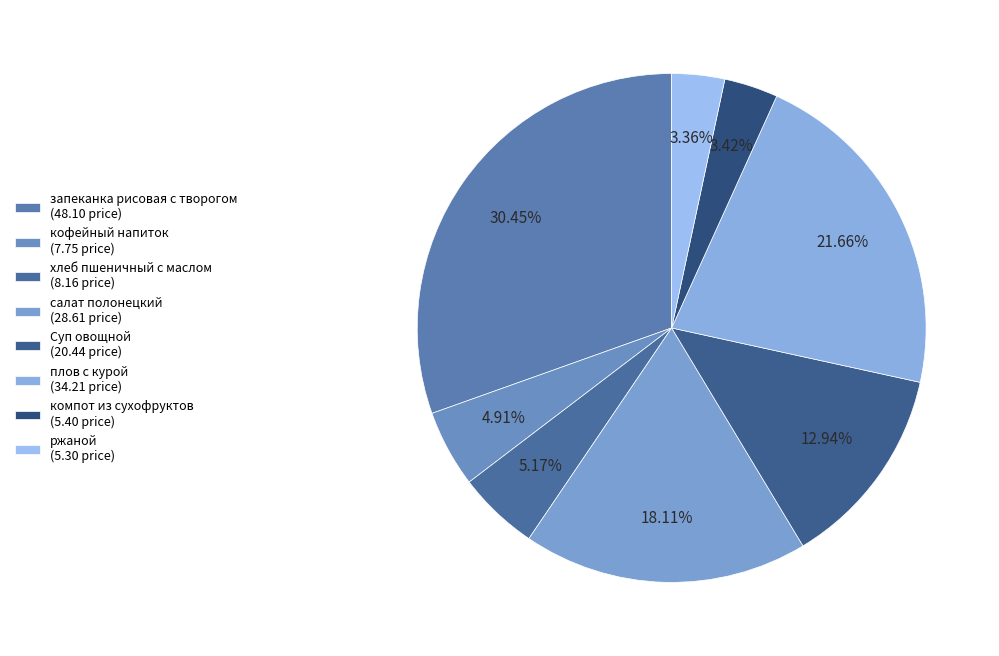

Rank the categories by value from lowest to highest.

ржаной, компот из сухофруктов, кофейный напиток, хлеб пшеничный с маслом, Суп овощной, салат полонецкий, плов с курой, запеканка рисовая с творогом